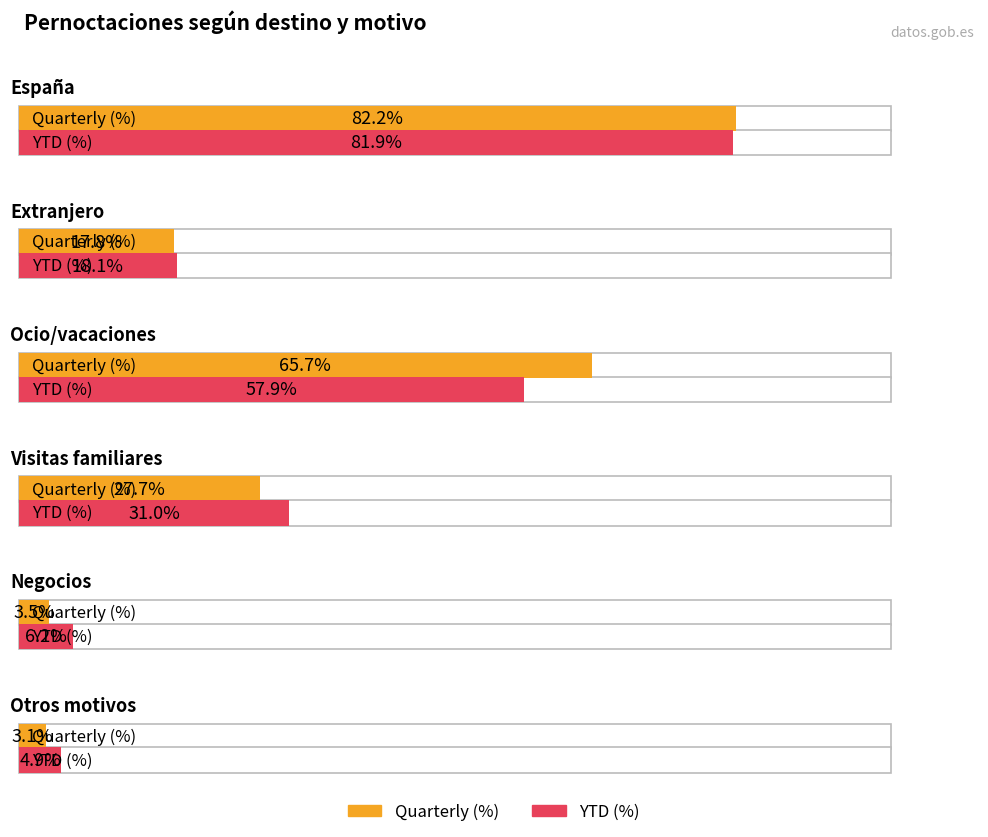

What value does the YTD (%) series have at España?

81.9